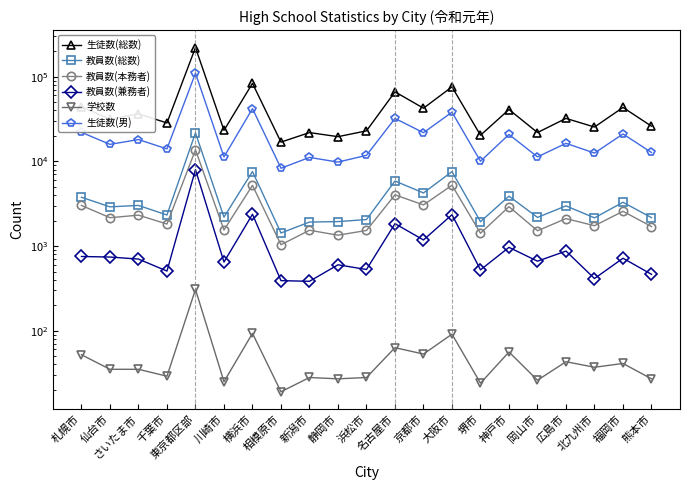

What value does the 学校数 series have at 名古屋市?

63